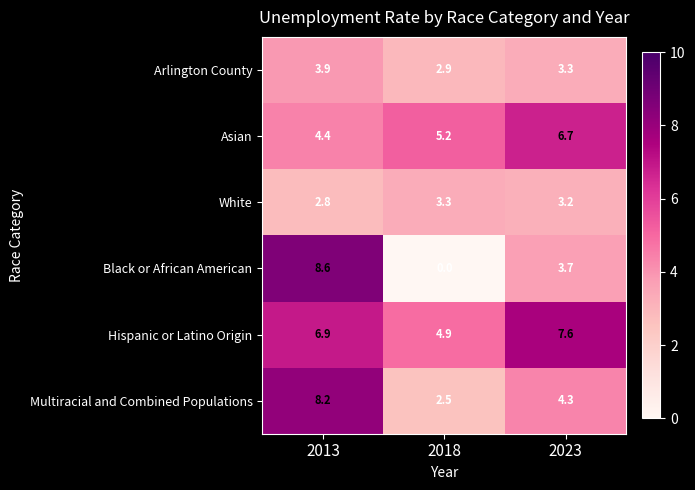

What is the highest value of the Asian series?

6.7